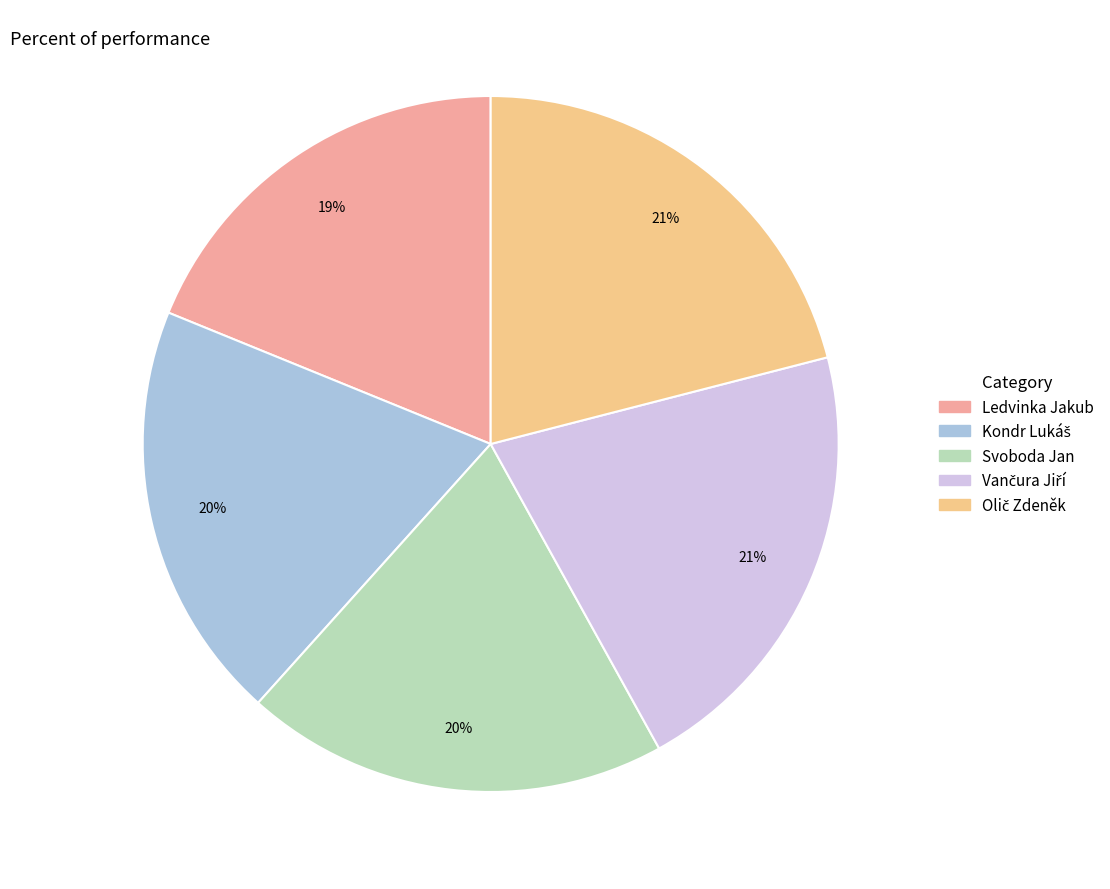

True or false: Svoboda Jan accounts for 33% of the total.

False